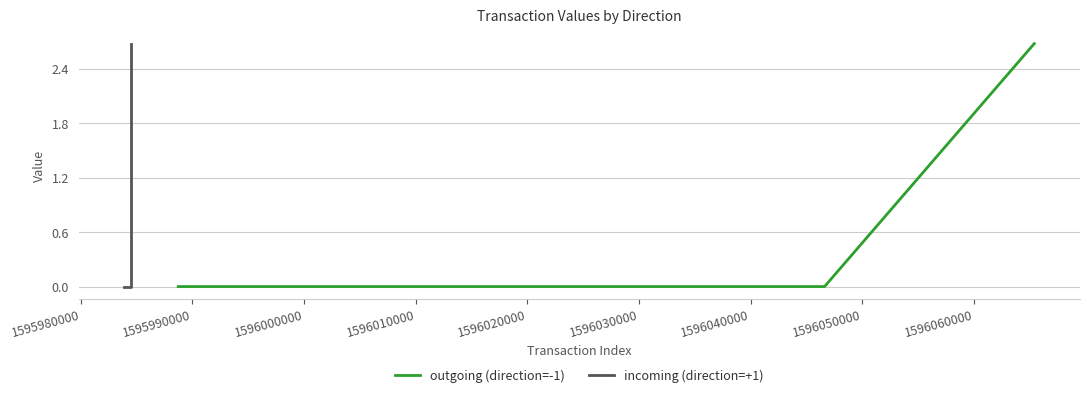

What is the maximum value for outgoing (direction=-1)?

2.7